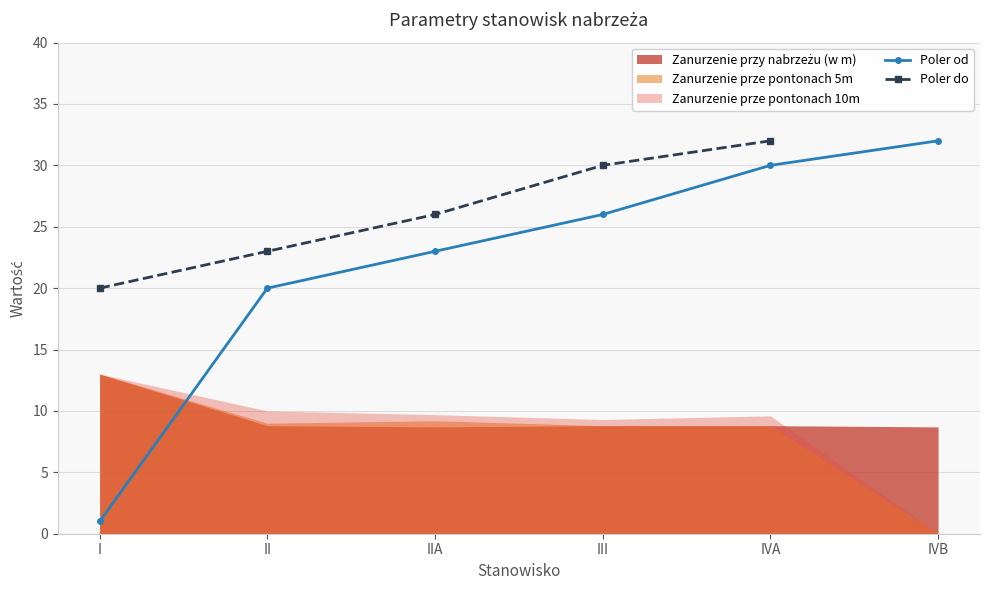

At which label is Poler od closest to 16?

II